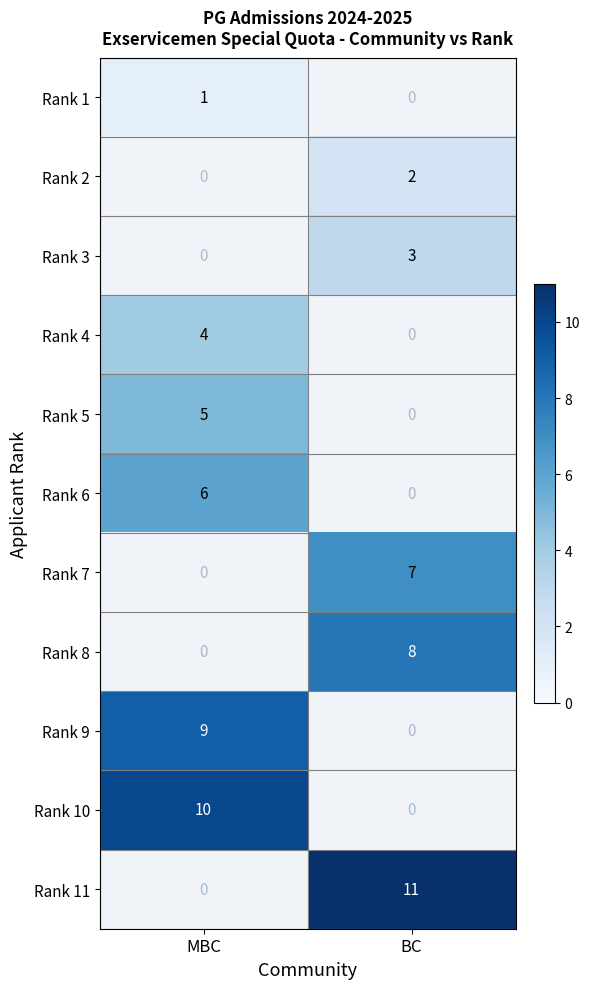

Is it true that Rank 8 equals 8 at BC?

True